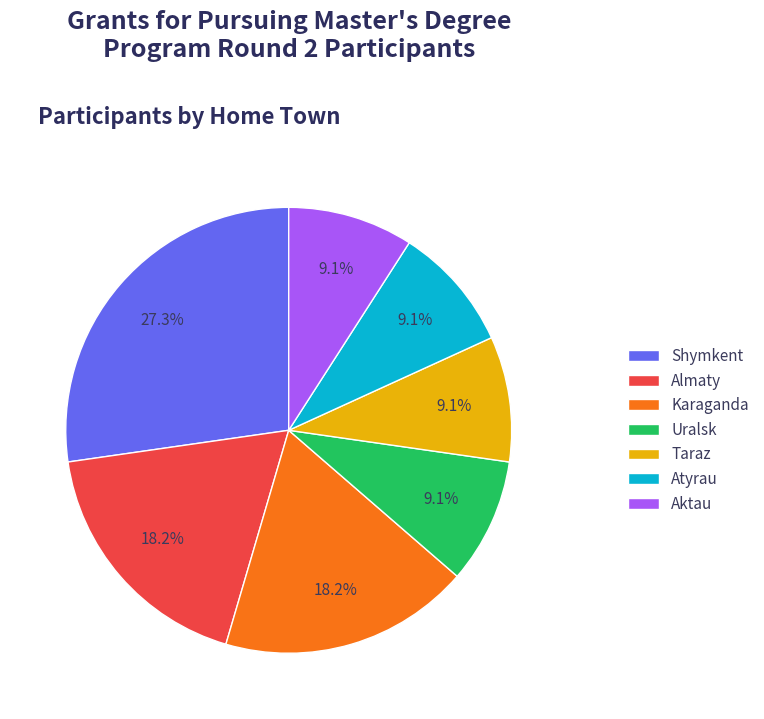

What percentage is NOT represented by Aktau?

90.9%